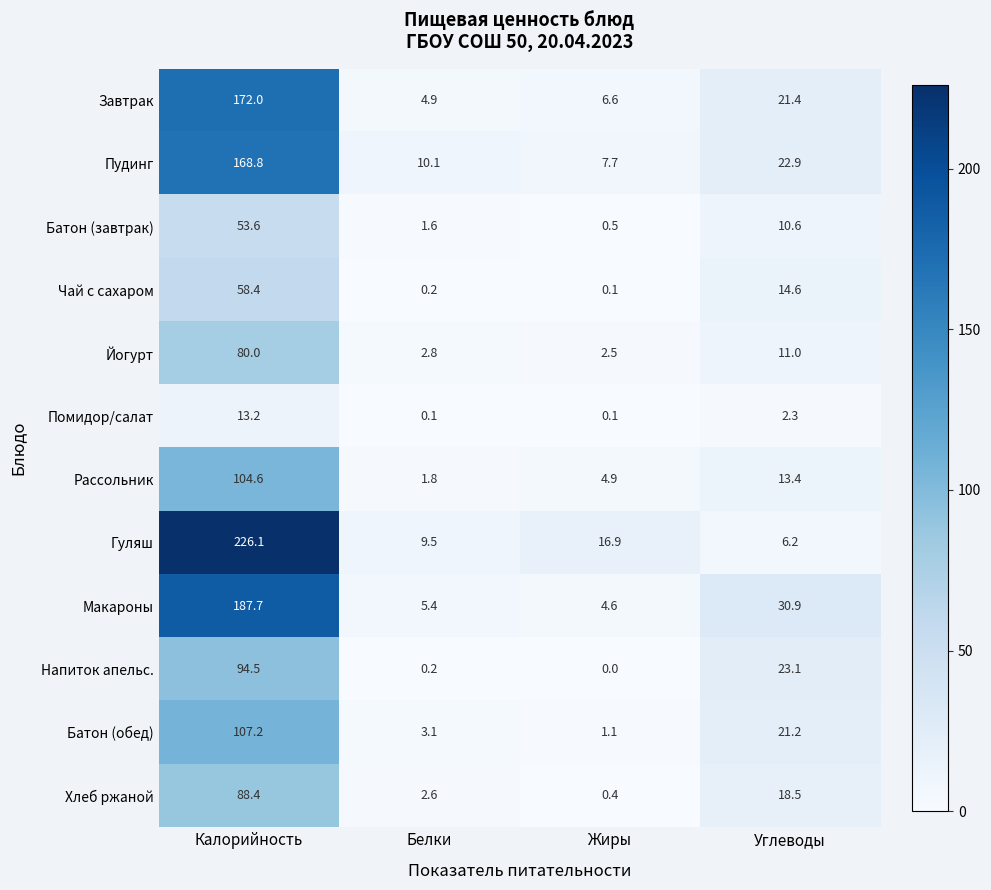

Which series has the largest total across all categories?

Гуляш